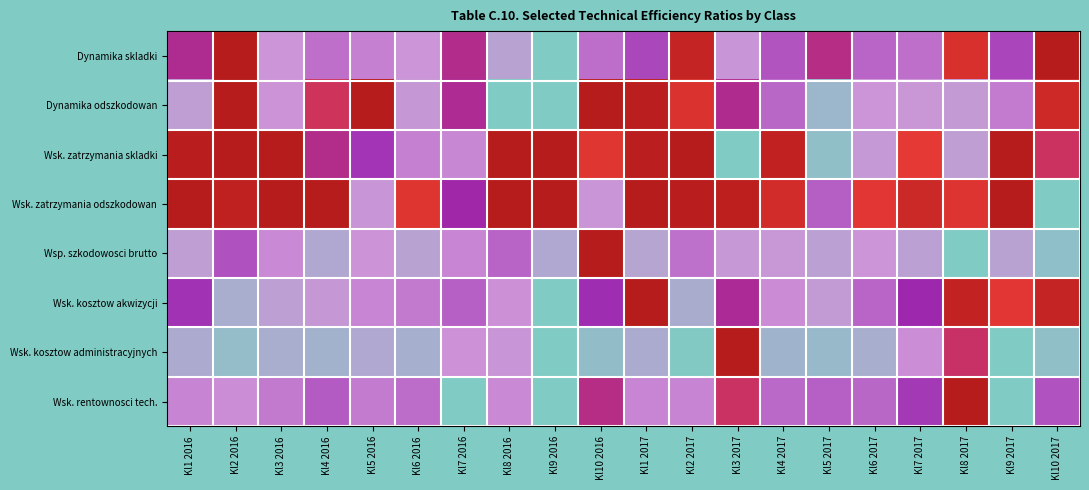

Reading left to right, list all the values displayed in this chart.

Dynamika skladki: Kl1 2016=0.7	Kl2 2016=1.0	Kl3 2016=0.3	Kl4 2016=0.4	Kl5 2016=0.4	Kl6 2016=0.3	Kl7 2016=0.7	Kl8 2016=0.2	Kl9 2016=0.0	Kl10 2016=0.4	Kl1 2017=0.5	Kl2 2017=0.9	Kl3 2017=0.3	Kl4 2017=0.5	Kl5 2017=0.7	Kl6 2017=0.5	Kl7 2017=0.4	Kl8 2017=0.9	Kl9 2017=0.5	Kl10 2017=1.0
Dynamika odszkodowan: Kl1 2016=0.3	Kl2 2016=1.0	Kl3 2016=0.3	Kl4 2016=0.7	Kl5 2016=1.0	Kl6 2016=0.3	Kl7 2016=0.6	Kl8 2016=0.0	Kl9 2016=0.0	Kl10 2016=1.0	Kl1 2017=1.0	Kl2 2017=0.8	Kl3 2017=0.7	Kl4 2017=0.5	Kl5 2017=0.1	Kl6 2017=0.3	Kl7 2017=0.3	Kl8 2017=0.3	Kl9 2017=0.4	Kl10 2017=0.9
Wsk. zatrzymania skladki: Kl1 2016=1.0	Kl2 2016=1.0	Kl3 2016=1.0	Kl4 2016=0.7	Kl5 2016=0.6	Kl6 2016=0.4	Kl7 2016=0.4	Kl8 2016=1.0	Kl9 2016=1.0	Kl10 2016=0.8	Kl1 2017=1.0	Kl2 2017=1.0	Kl3 2017=0.0	Kl4 2017=1.0	Kl5 2017=0.1	Kl6 2017=0.3	Kl7 2017=0.8	Kl8 2017=0.3	Kl9 2017=1.0	Kl10 2017=0.7
Wsk. zatrzymania odszkodowan: Kl1 2016=1.0	Kl2 2016=1.0	Kl3 2016=1.0	Kl4 2016=1.0	Kl5 2016=0.3	Kl6 2016=0.8	Kl7 2016=0.6	Kl8 2016=1.0	Kl9 2016=1.0	Kl10 2016=0.3	Kl1 2017=1.0	Kl2 2017=1.0	Kl3 2017=1.0	Kl4 2017=0.9	Kl5 2017=0.5	Kl6 2017=0.8	Kl7 2017=0.9	Kl8 2017=0.8	Kl9 2017=1.0	Kl10 2017=0.0
Wsp. szkodowosci brutto: Kl1 2016=0.3	Kl2 2016=0.5	Kl3 2016=0.4	Kl4 2016=0.2	Kl5 2016=0.3	Kl6 2016=0.3	Kl7 2016=0.4	Kl8 2016=0.5	Kl9 2016=0.2	Kl10 2016=1.0	Kl1 2017=0.2	Kl2 2017=0.4	Kl3 2017=0.3	Kl4 2017=0.3	Kl5 2017=0.3	Kl6 2017=0.3	Kl7 2017=0.3	Kl8 2017=0.0	Kl9 2017=0.3	Kl10 2017=0.1
Wsk. kosztow akwizycji: Kl1 2016=0.6	Kl2 2016=0.2	Kl3 2016=0.3	Kl4 2016=0.3	Kl5 2016=0.4	Kl6 2016=0.4	Kl7 2016=0.5	Kl8 2016=0.4	Kl9 2016=0.0	Kl10 2016=0.6	Kl1 2017=1.0	Kl2 2017=0.2	Kl3 2017=0.6	Kl4 2017=0.4	Kl5 2017=0.3	Kl6 2017=0.5	Kl7 2017=0.6	Kl8 2017=0.9	Kl9 2017=0.8	Kl10 2017=0.9
Wsk. kosztow administracyjnych: Kl1 2016=0.2	Kl2 2016=0.1	Kl3 2016=0.2	Kl4 2016=0.2	Kl5 2016=0.2	Kl6 2016=0.2	Kl7 2016=0.4	Kl8 2016=0.3	Kl9 2016=0.0	Kl10 2016=0.1	Kl1 2017=0.2	Kl2 2017=0.0	Kl3 2017=1.0	Kl4 2017=0.1	Kl5 2017=0.1	Kl6 2017=0.2	Kl7 2017=0.4	Kl8 2017=0.7	Kl9 2017=0.0	Kl10 2017=0.1
Wsk. rentownosci tech.: Kl1 2016=0.4	Kl2 2016=0.4	Kl3 2016=0.4	Kl4 2016=0.5	Kl5 2016=0.4	Kl6 2016=0.4	Kl7 2016=0.0	Kl8 2016=0.4	Kl9 2016=0.0	Kl10 2016=0.7	Kl1 2017=0.4	Kl2 2017=0.4	Kl3 2017=0.7	Kl4 2017=0.4	Kl5 2017=0.5	Kl6 2017=0.4	Kl7 2017=0.6	Kl8 2017=1.0	Kl9 2017=0.0	Kl10 2017=0.5